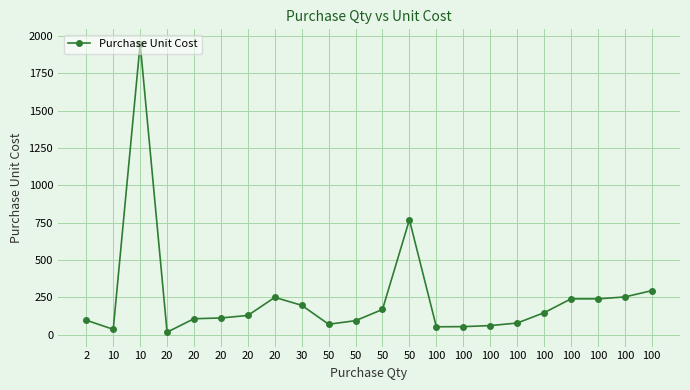

What value does the data have at 50?

769